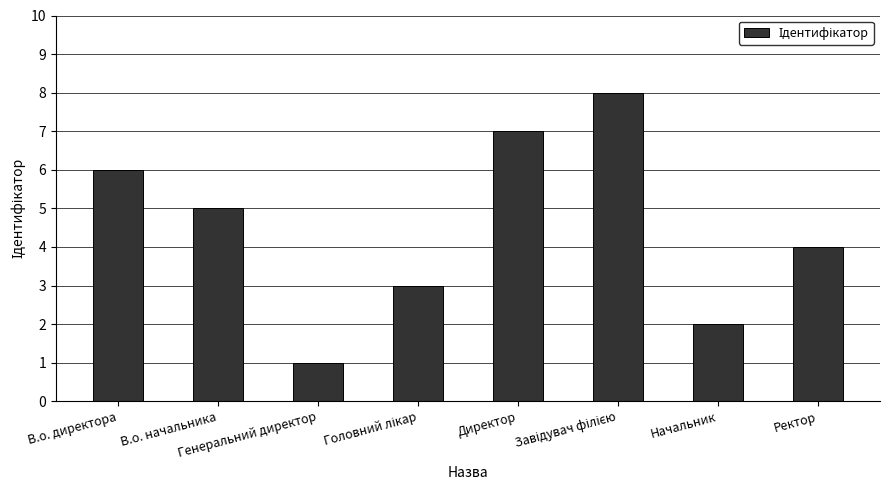

What is the difference between the maximum and minimum values?

7